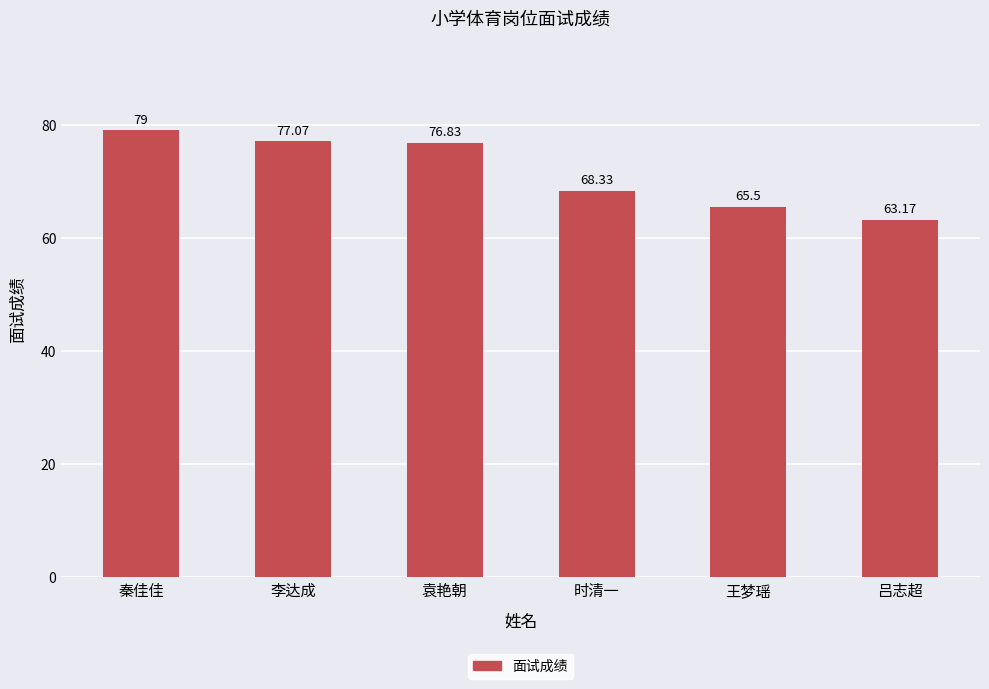

What value does the data have at 王梦瑶?

65.5